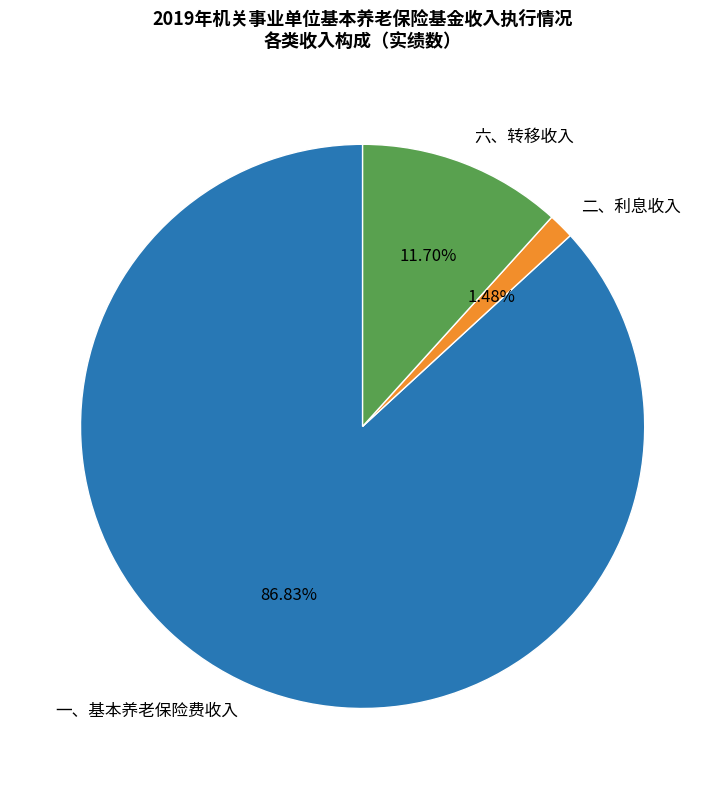

Does 二、利息收入 represent more than half of the total?

No